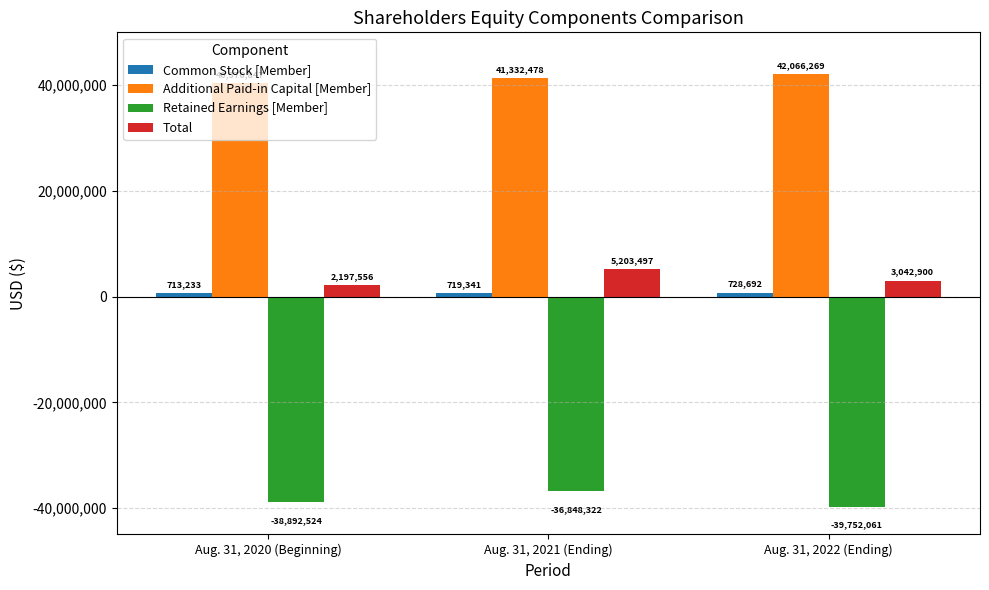

What is the sum of all Total values?

10443953